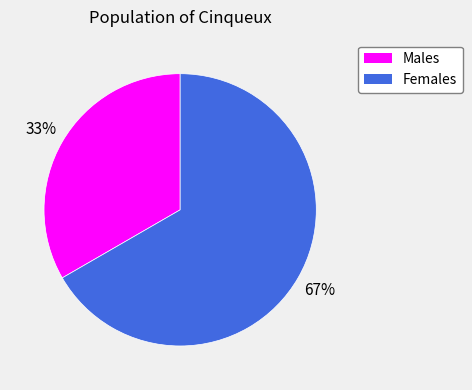

Count the number of slices in the pie.

2